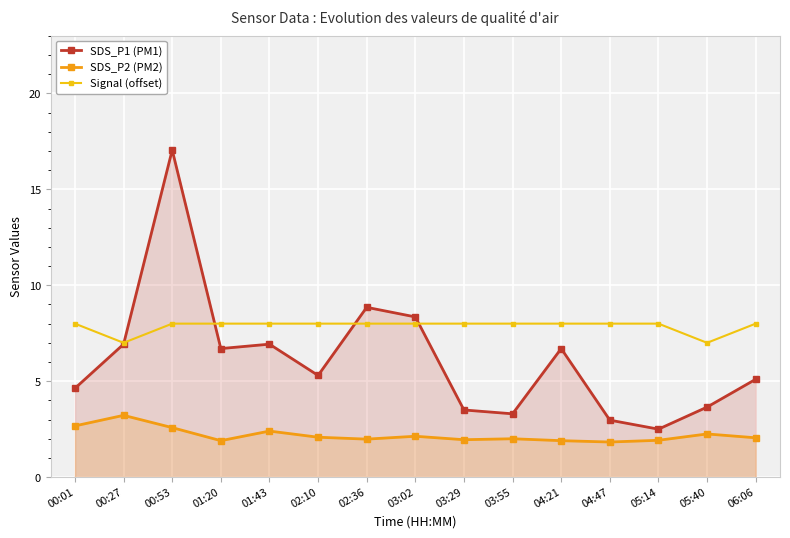

What is the total value across all series at 01:43?

17.3